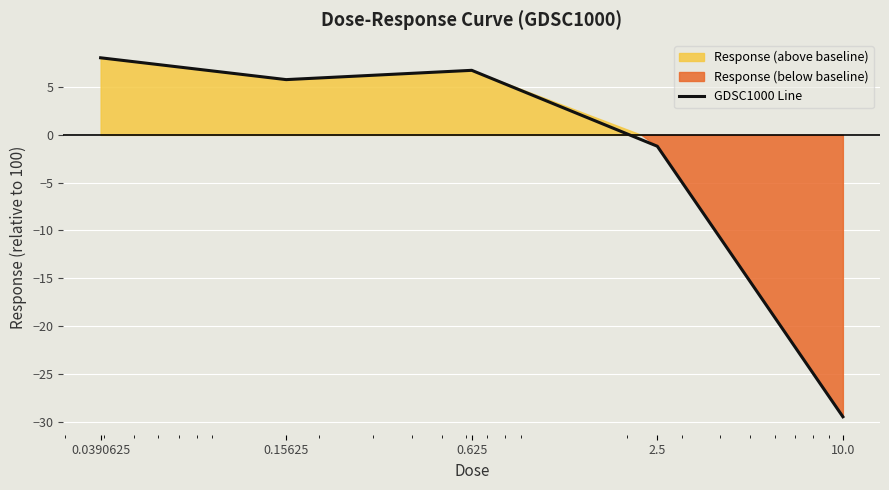

What is the difference between the maximum and minimum values?

37.6